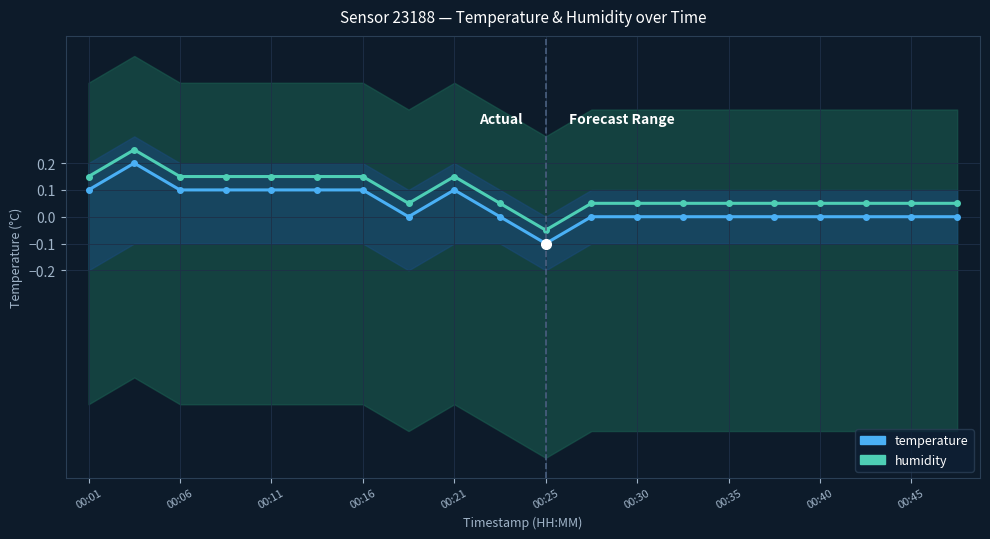

List the series in order of their overall mean, lowest first.

temperature, humidity